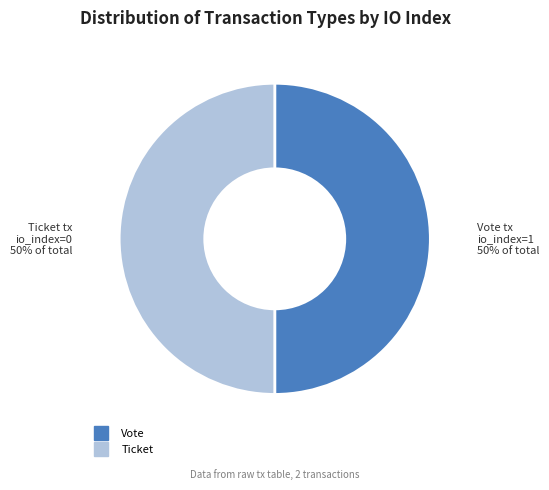

To the nearest percent, what is the average slice percentage?

50%